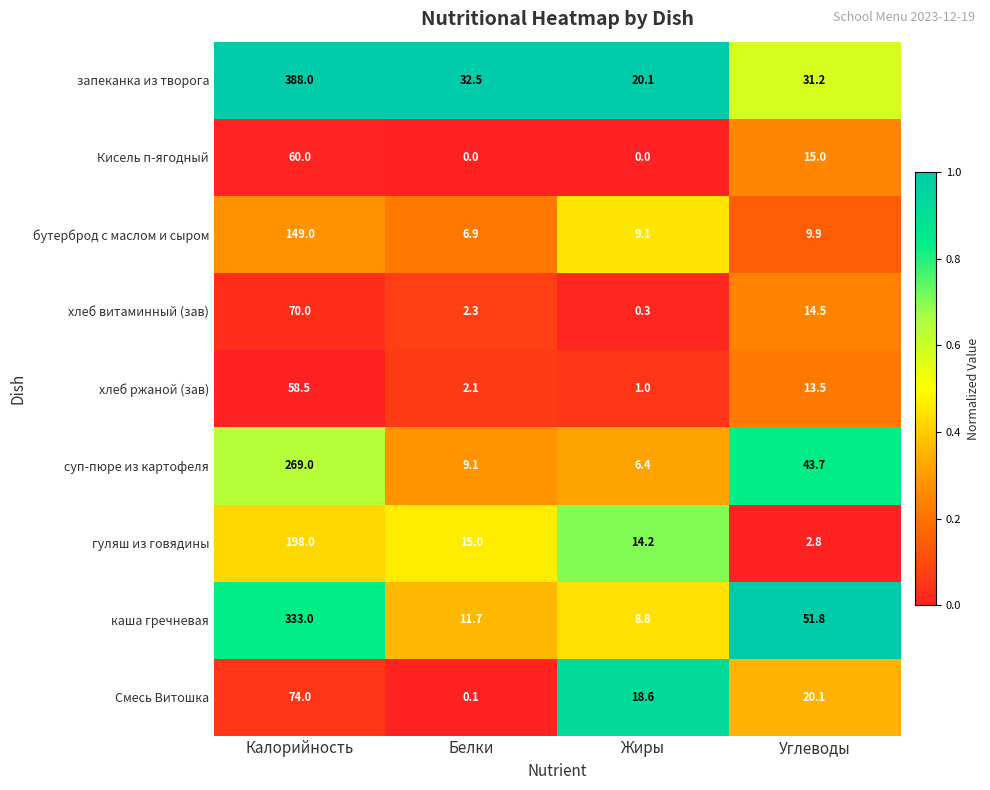

At Жиры, list the series in order from smallest to largest.

Кисель п-ягодный, хлеб витаминный (зав), хлеб ржаной (зав), суп-пюре из картофеля, каша гречневая, бутерброд с маслом и сыром, гуляш из говядины, Смесь Витошка, запеканка из творога